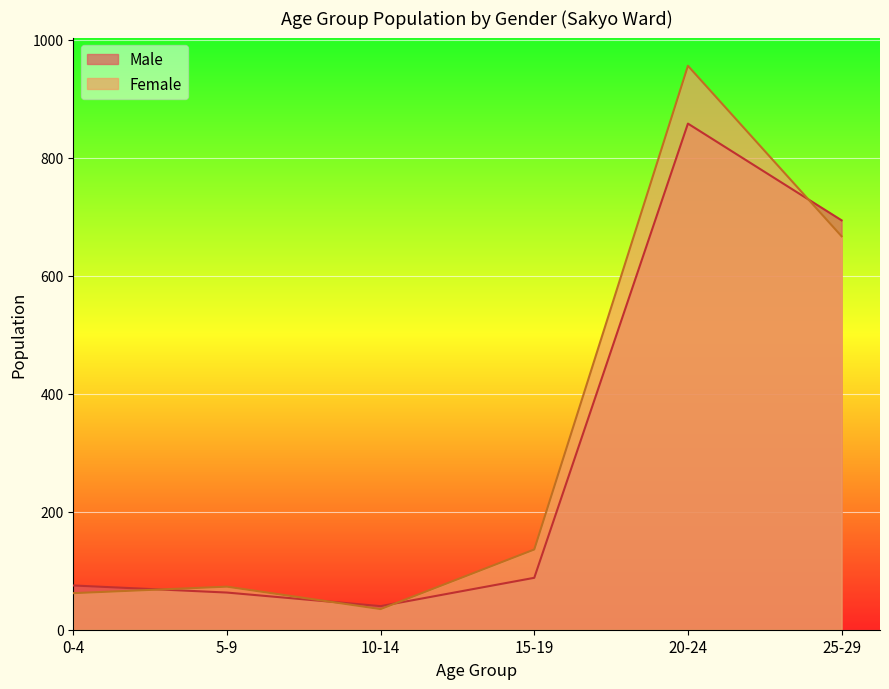

Rank the series by their maximum value, from lowest to highest.

Male, Female